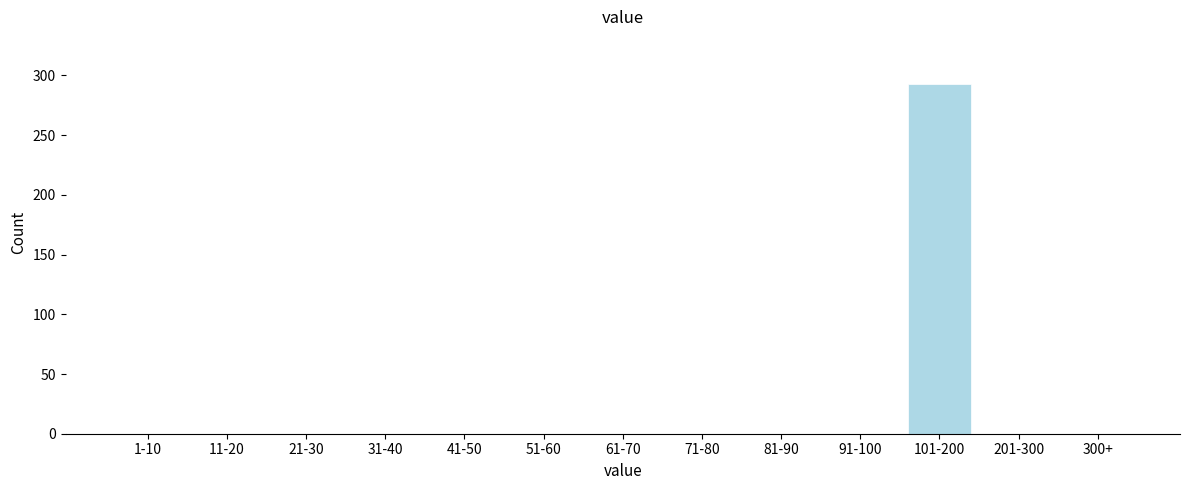

Reading left to right, list all the values displayed in this chart.

1-10=0	11-20=0	21-30=0	31-40=0	41-50=0	51-60=0	61-70=0	71-80=0	81-90=0	91-100=0	101-200=293	201-300=0	300+=0